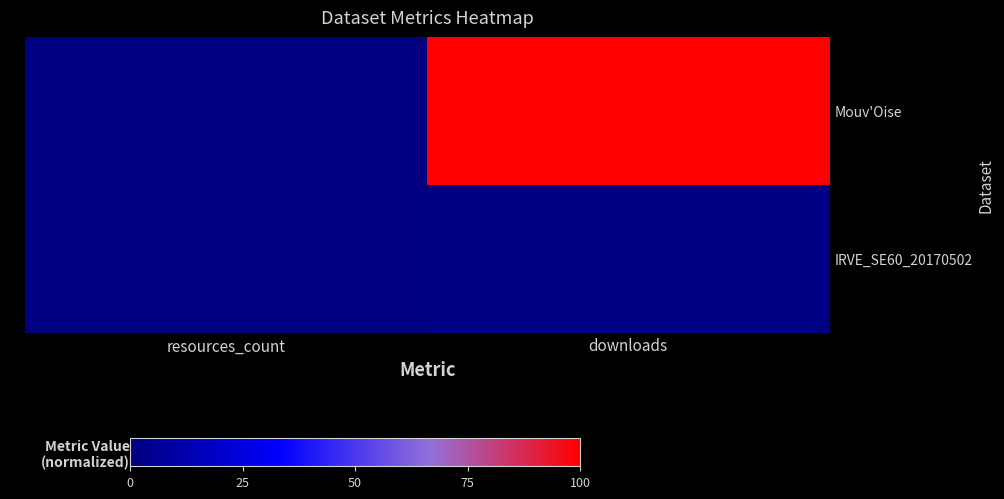

At downloads, list the series in order from smallest to largest.

IRVE_SE60_20170502, Mouv'Oise